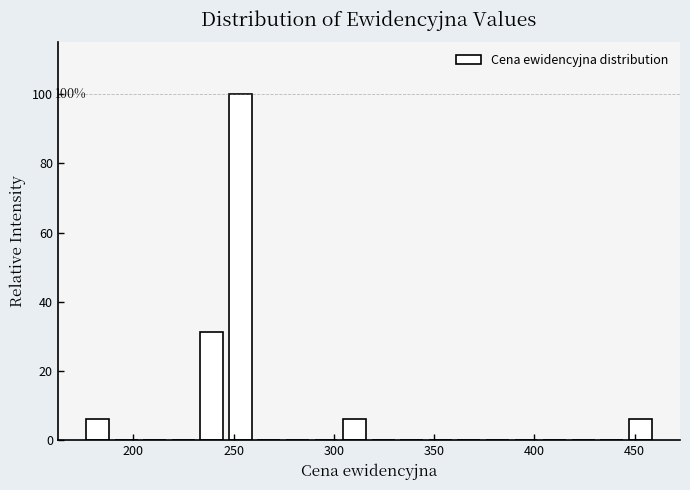

Around what value on the x-axis is the tallest bar? Give the approximate position of its centre, as read against the axis.

255